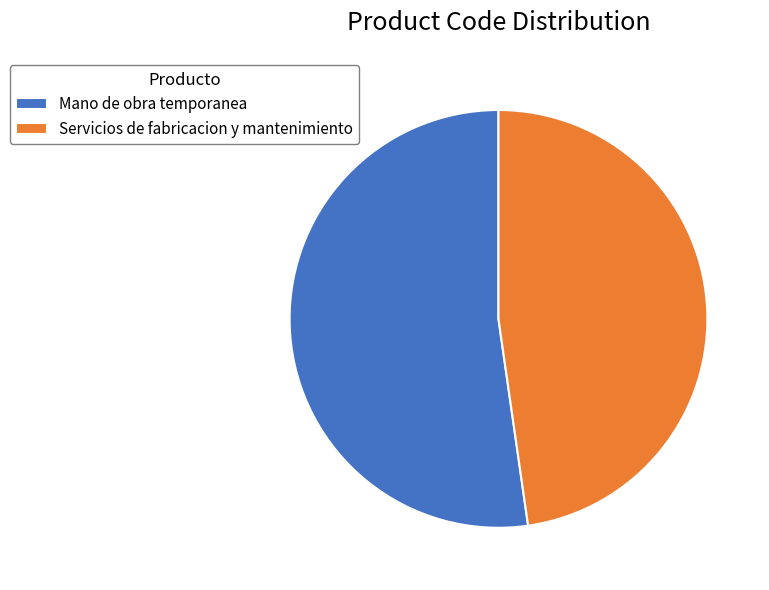

Which category accounts for the majority?

Mano de obra temporanea